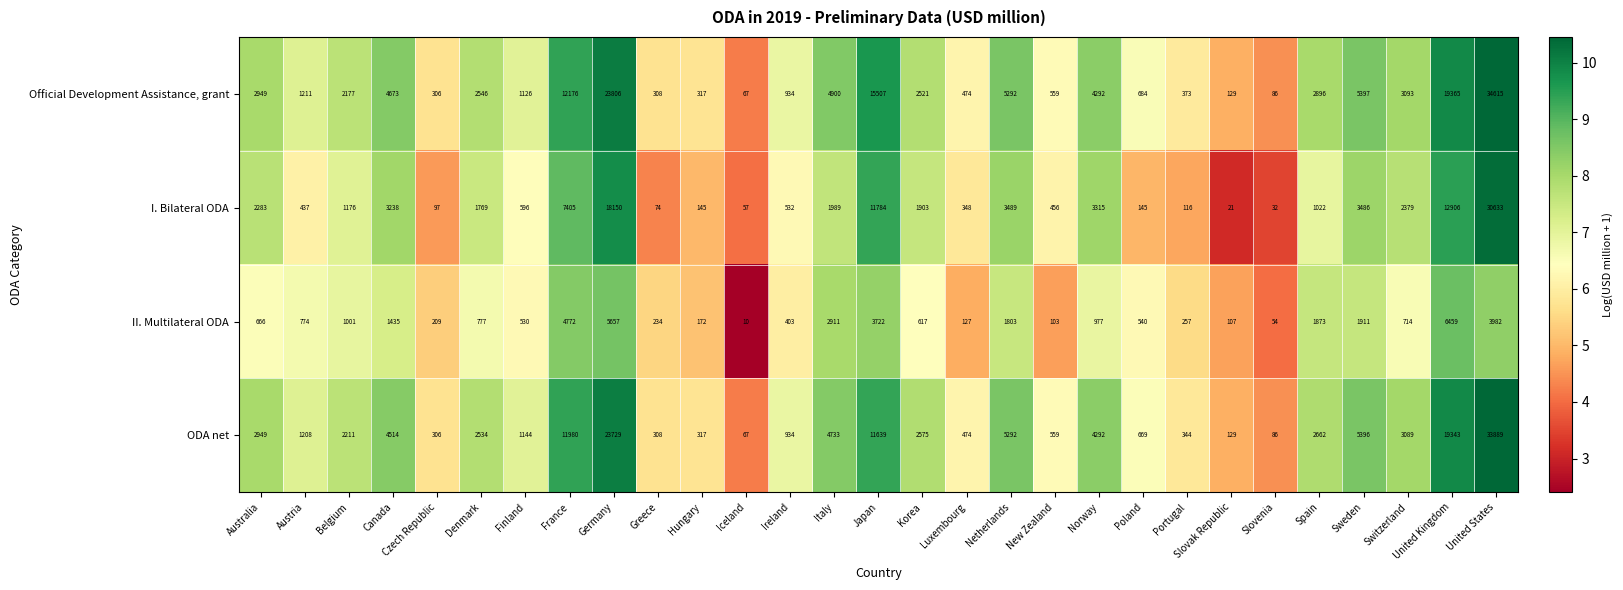

Is it true that II. Multilateral ODA equals 5634 at United States?

False